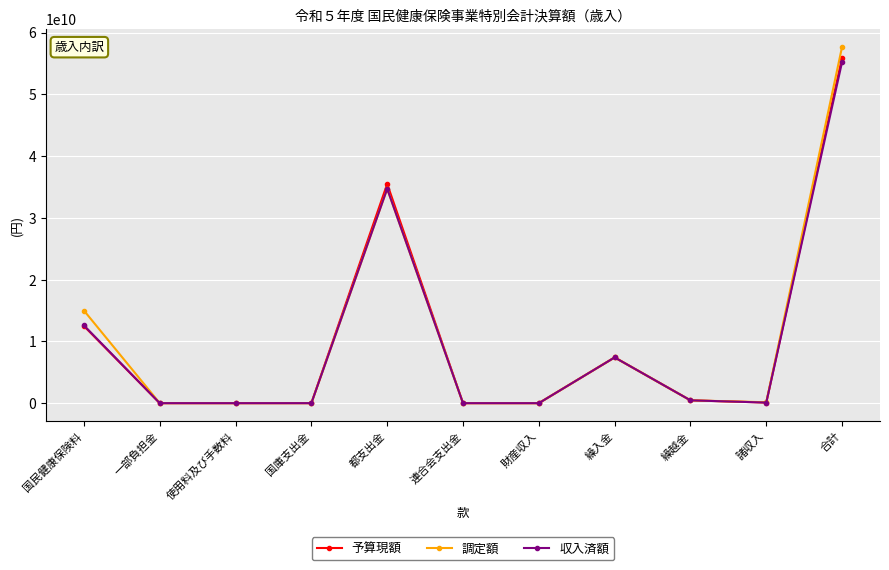

What is the sum of all 予算現額 values?

111854000000